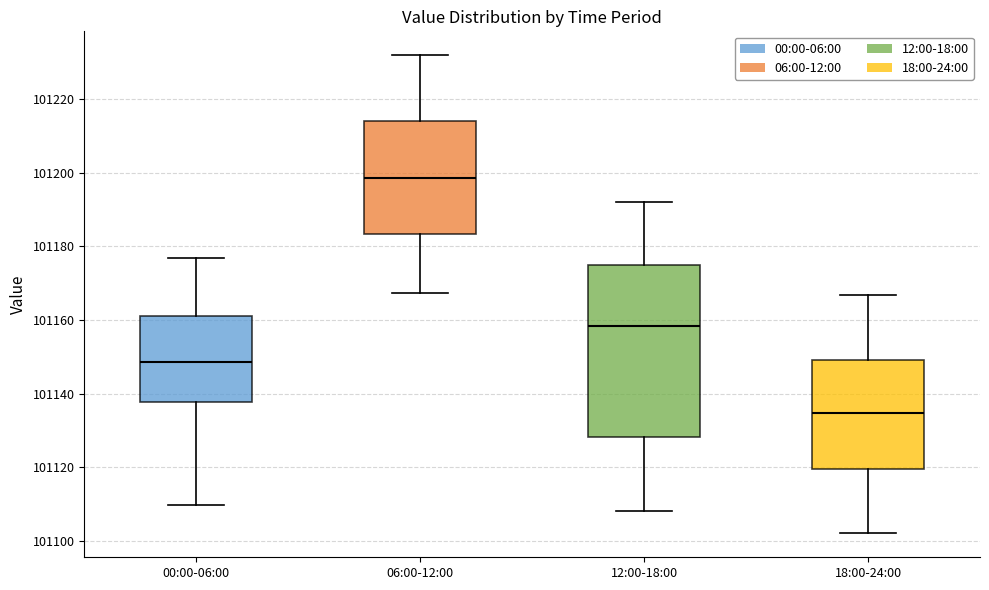

Where is the upper edge of the box for 00:00-06:00 on the y-axis? The values are not printed on the chart, so give them approximately, as read against the axis.

101160